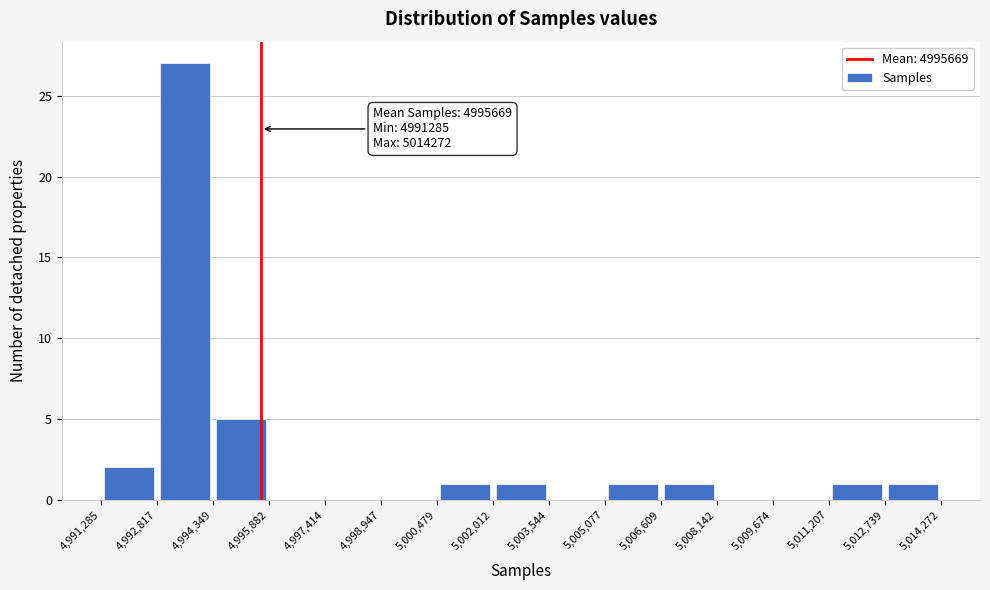

Over which range of the x-axis is the bar tallest?

4,992,817 to 4,994,349